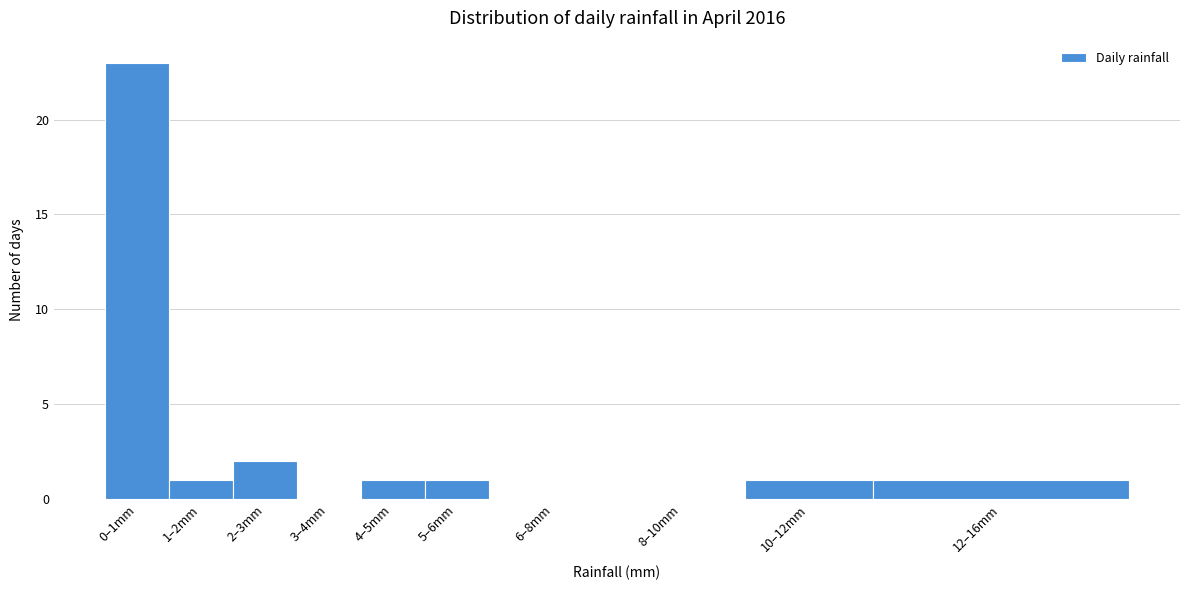

Reading right to left, list all the values displayed in this chart.

12–16mm=1	10–12mm=1	8–10mm=0	6–8mm=0	5–6mm=1	4–5mm=1	3–4mm=0	2–3mm=2	1–2mm=1	0–1mm=23